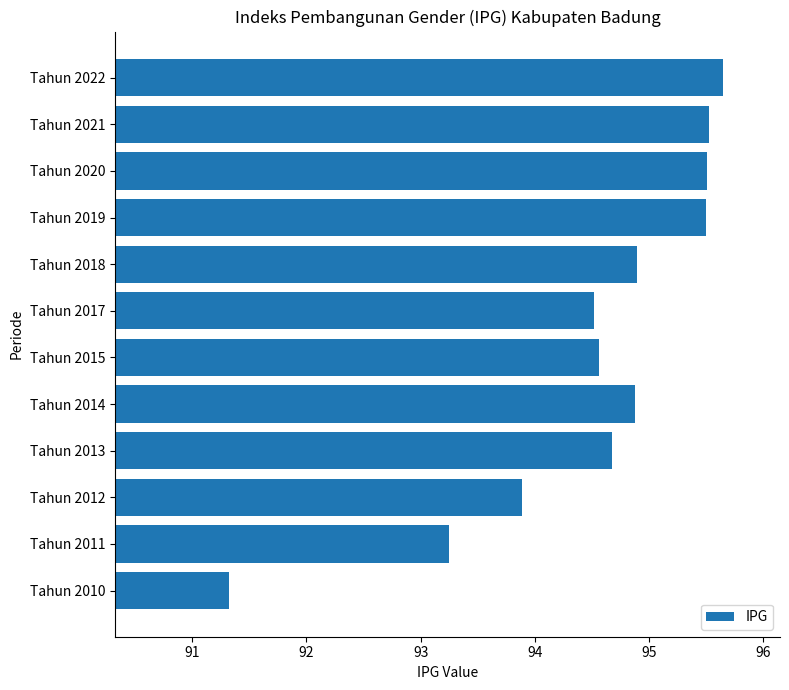

What is the greatest value displayed?

95.7